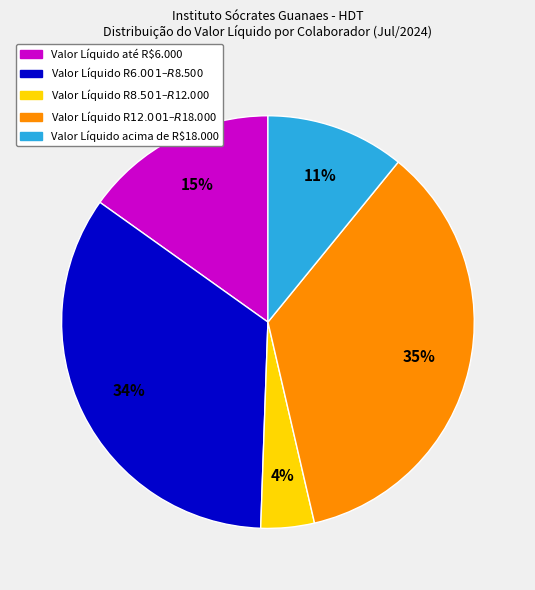

Is there any slice that represents more than half of the pie?

No